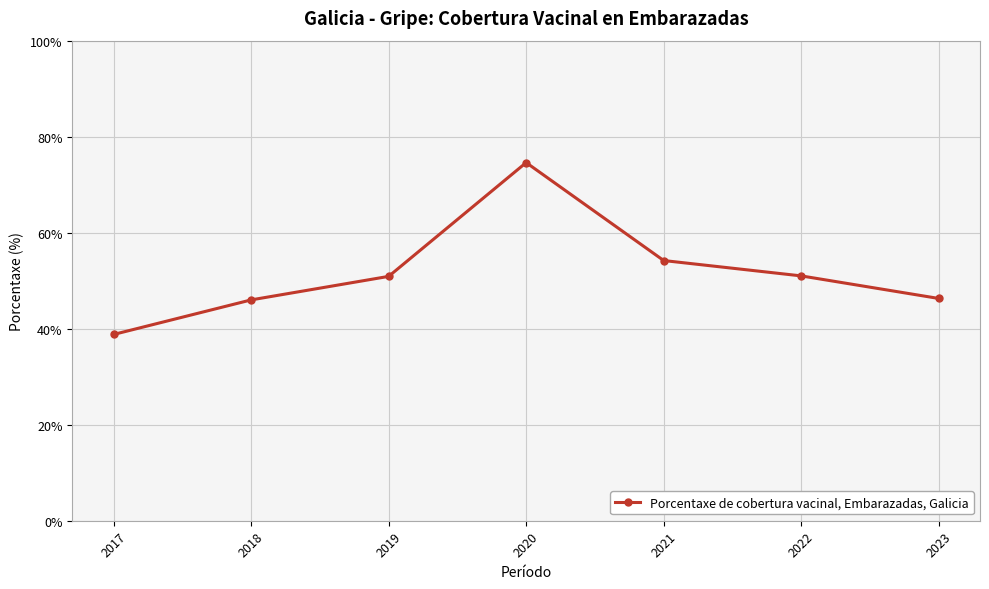

What value does the data have at 2018?

46.0